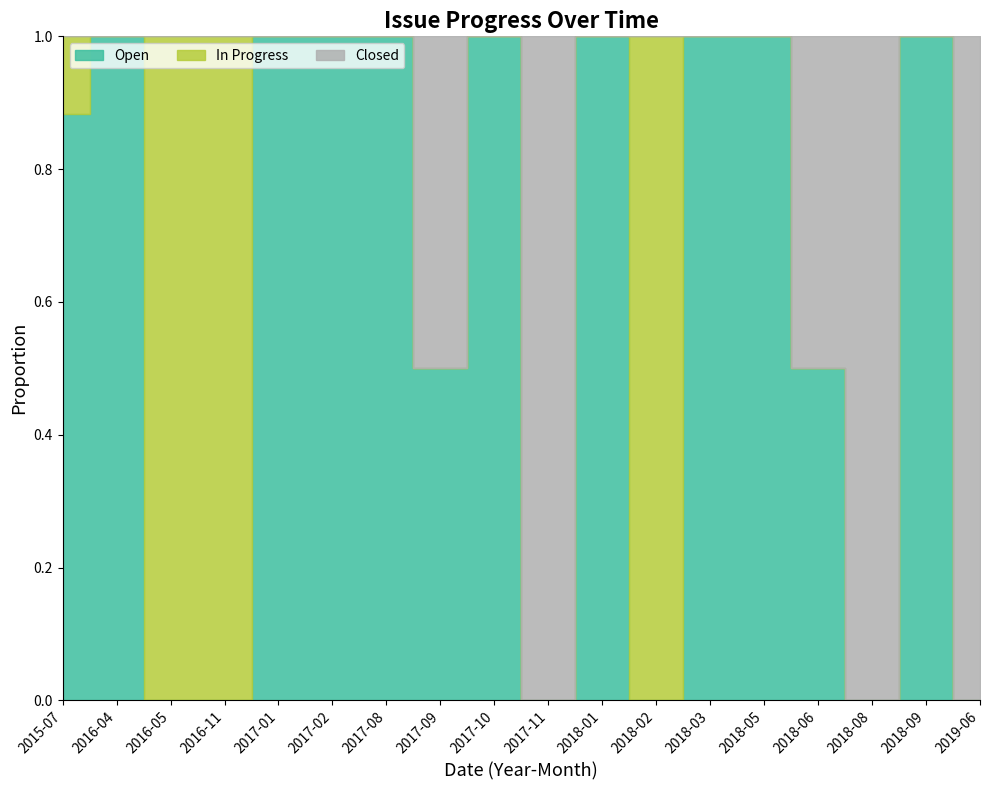

At which label does In Progress reach its minimum?

2017-01